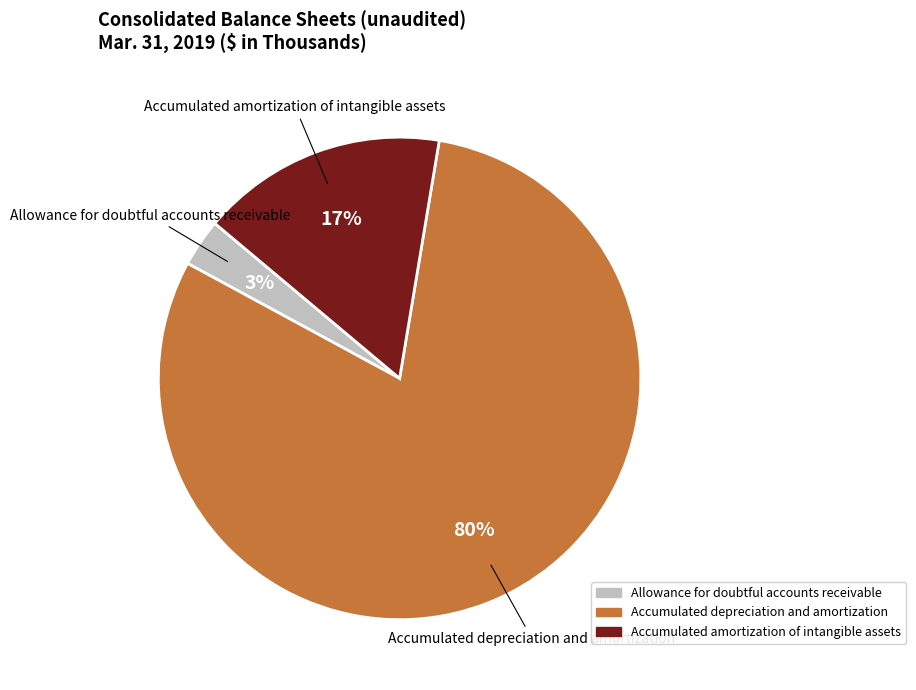

To the nearest percent, what is the combined percentage of Accumulated amortization of intangible assets and Accumulated depreciation and amortization?

97%